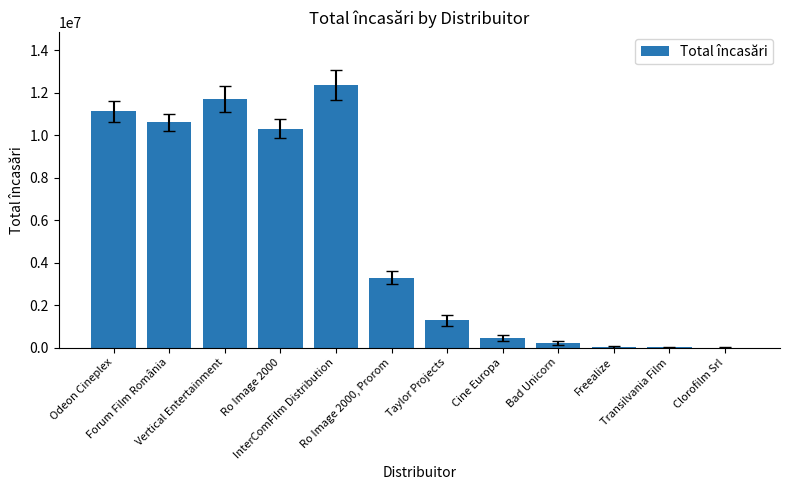

What value does the data have at Vertical Entertainment?

11705567.1